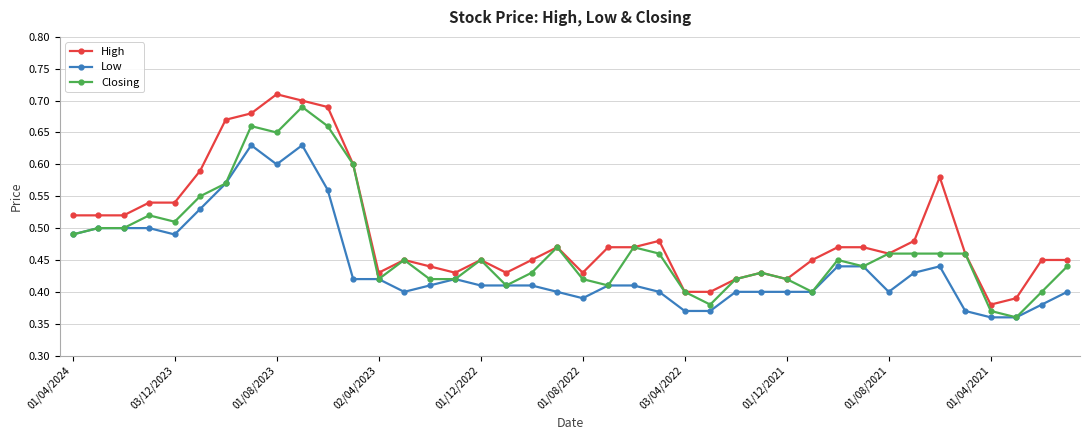

Count the Closing values in the range 0 to 1.

40